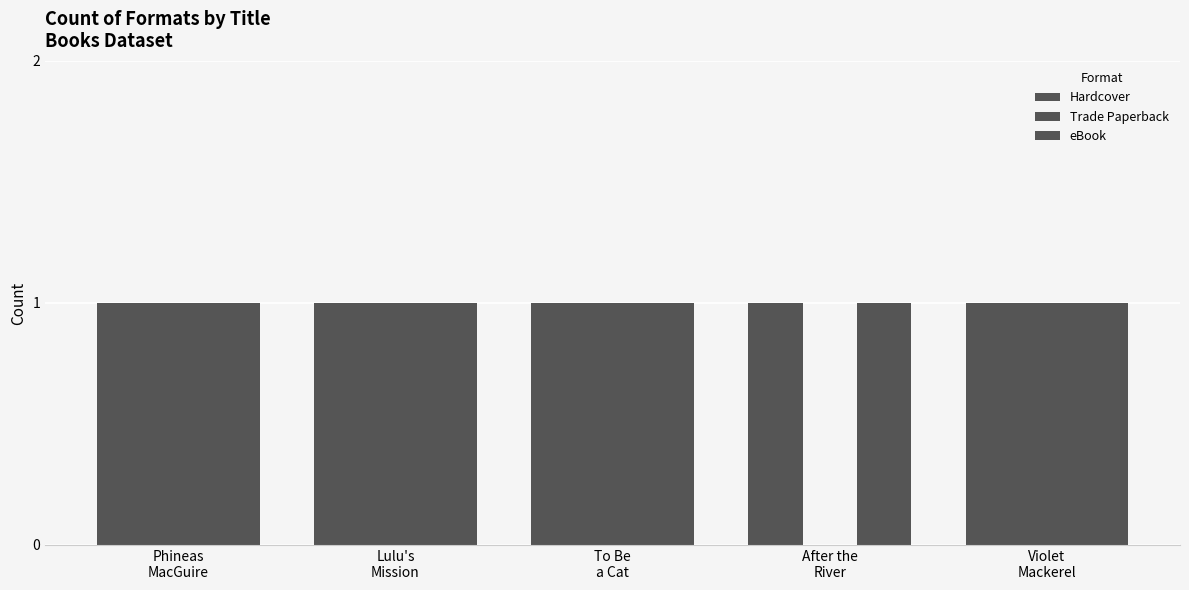

Reading left to right, what are all the values shown in this chart?

Hardcover: Phineas
MacGuire=1	Lulu's
Mission=1	To Be
a Cat=1	After the
River=1	Violet
Mackerel=1
Trade Paperback: Phineas
MacGuire=1	Lulu's
Mission=1	To Be
a Cat=1	After the
River=0	Violet
Mackerel=1
eBook: Phineas
MacGuire=1	Lulu's
Mission=1	To Be
a Cat=1	After the
River=1	Violet
Mackerel=1